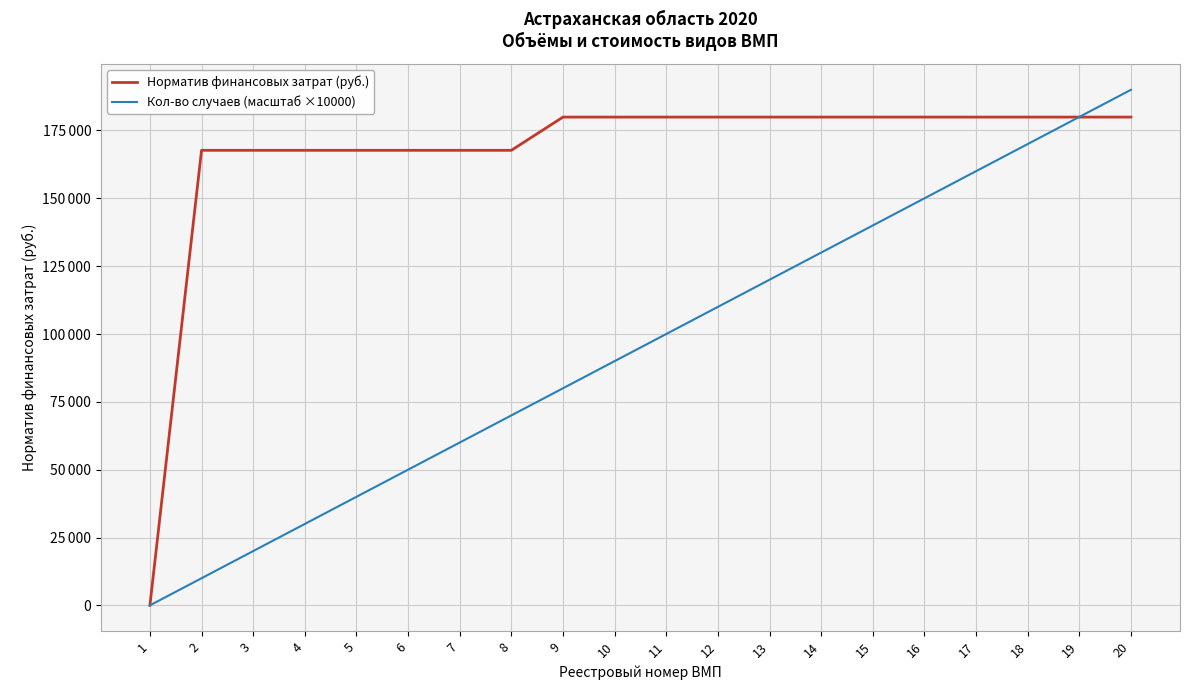

Does the chart have visible grid lines?

Yes